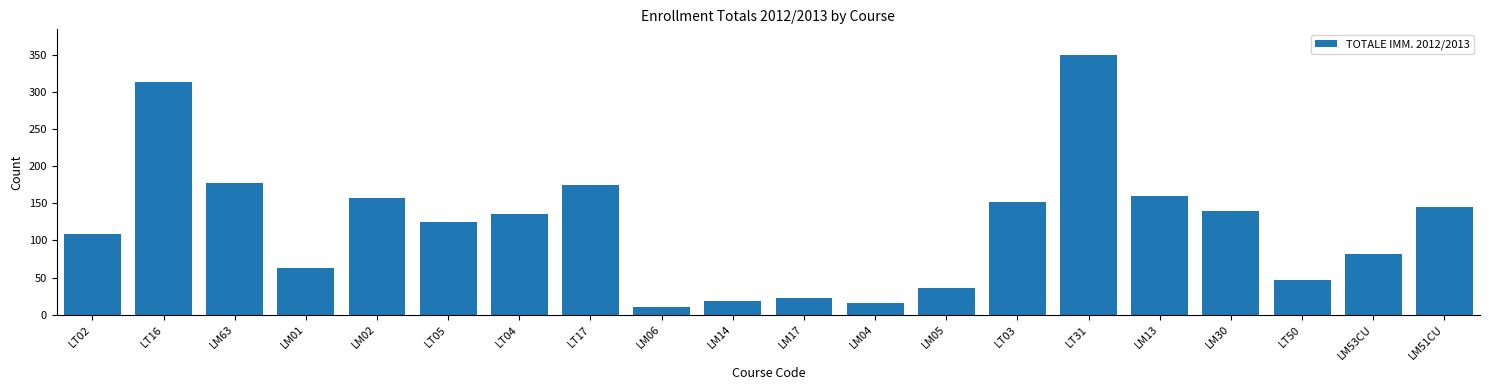

Reading left to right, extract all data points from this chart.

LT02=109	LT16=313	LM63=177	LM01=63	LM02=157	LT05=125	LT04=136	LT17=175	LM06=10	LM14=18	LM17=23	LM04=16	LM05=36	LT03=151	LT31=349	LM13=160	LM30=140	LT50=46	LM53CU=81	LM51CU=145